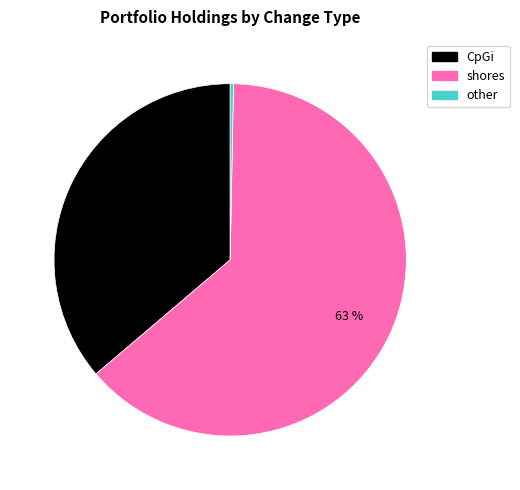

Does any single category account for the majority?

Yes